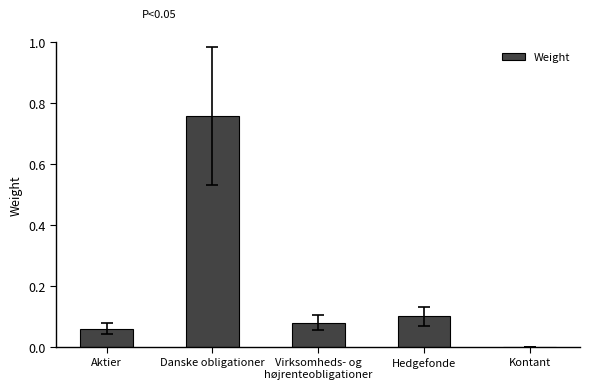

True or false: the data shows 0.2 at Hedgefonde.

False